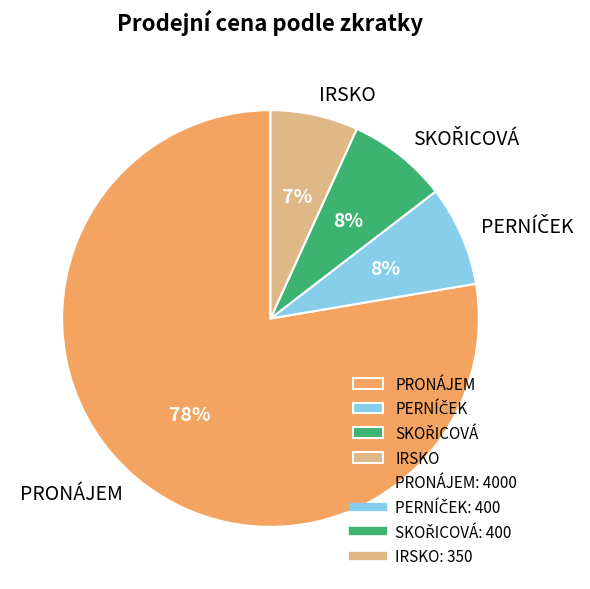

Is it true that PRONÁJEM is 70% of the pie?

False